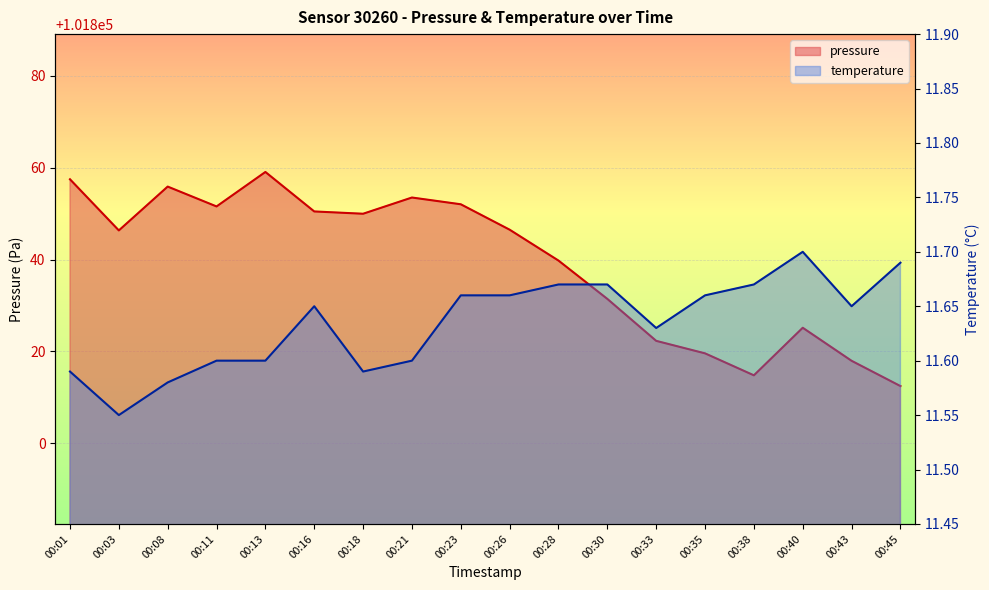

True or false: temperature and pressure cross at least once.

False